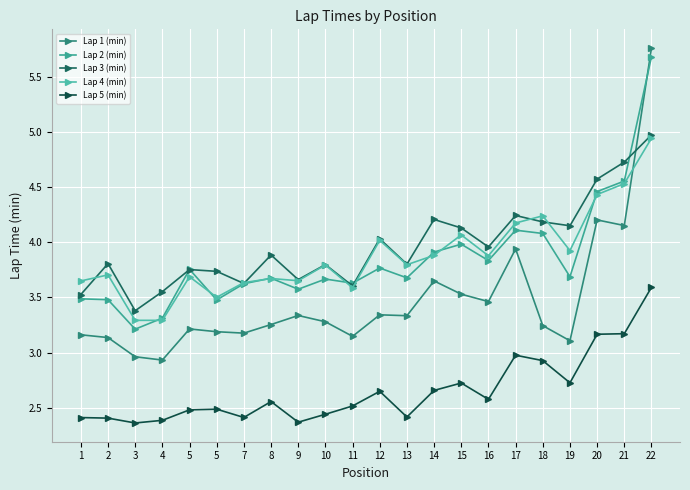

How many series are shown in this chart?

5